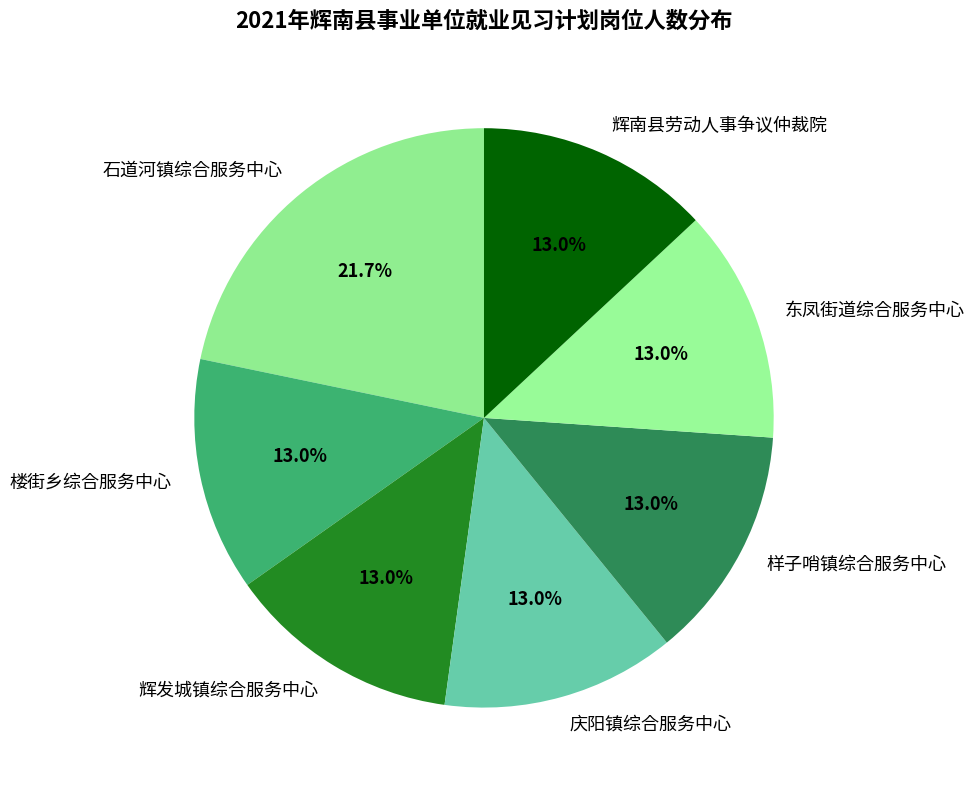

Combined, do 辉发城镇综合服务中心 and 东凤街道综合服务中心 account for over 50%?

No